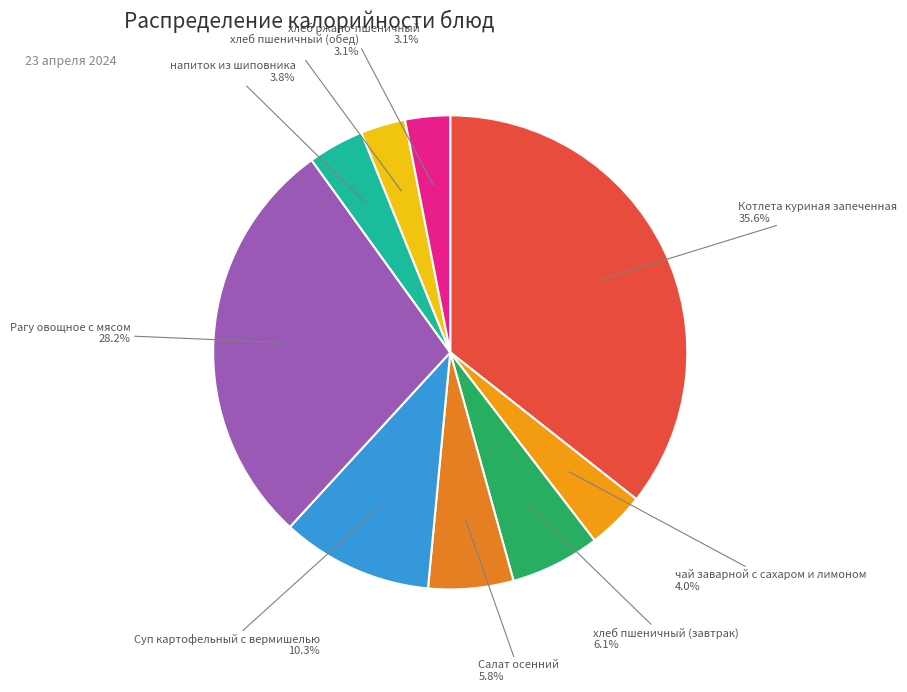

Which category has the biggest portion of the pie?

Котлета куриная запеченная